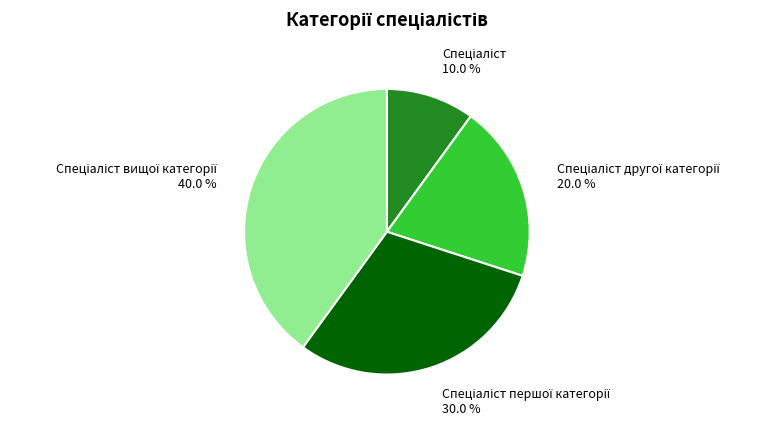

To the nearest percent, what is the difference between the largest and smallest slice percentages?

30%